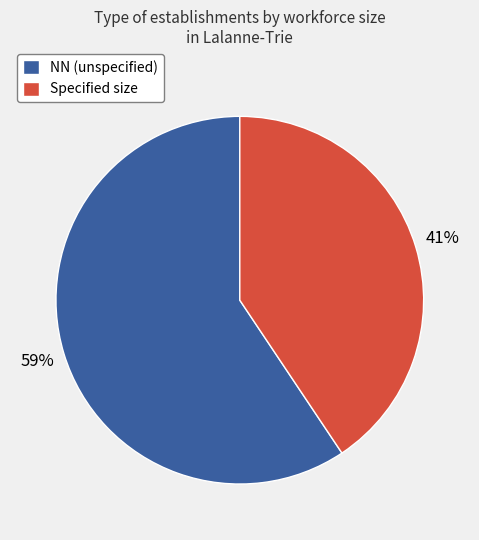

Does any single category account for the majority?

Yes